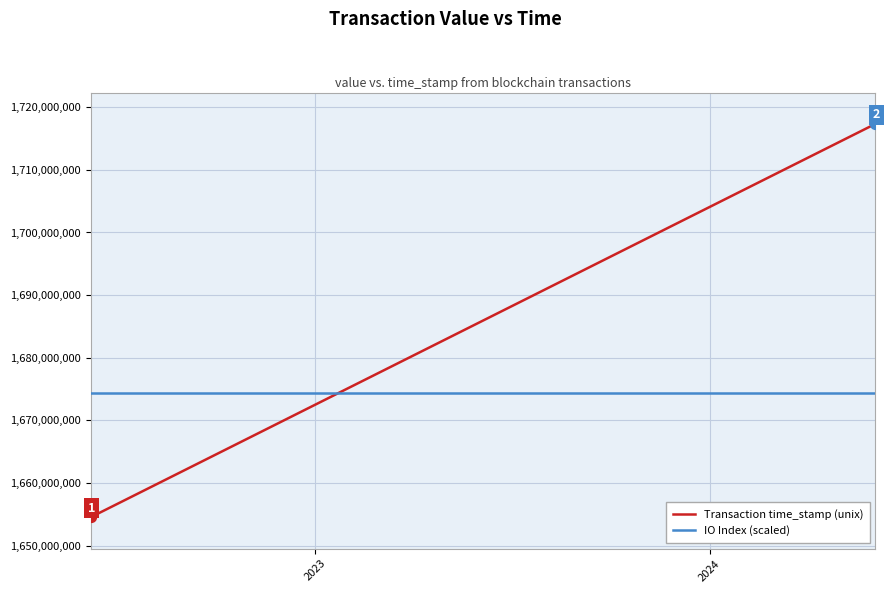

Which series has the widest spread of values?

Transaction time_stamp (unix)